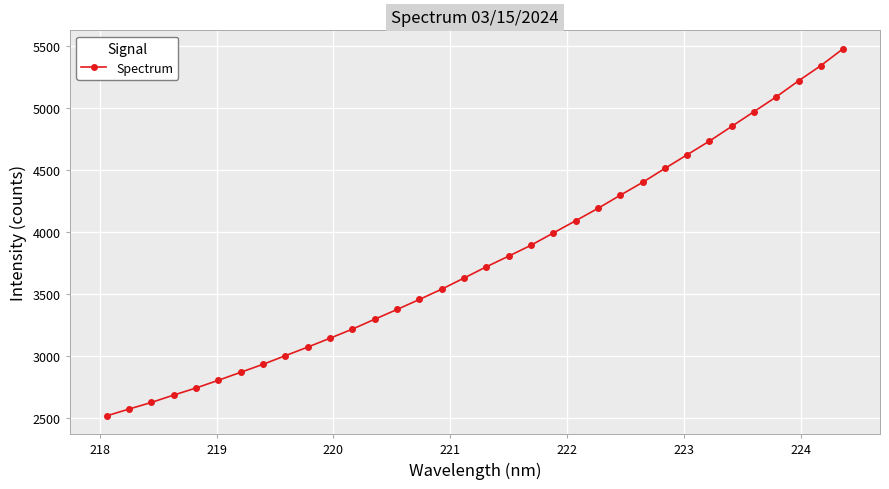

What is the smallest value displayed?

2519.8